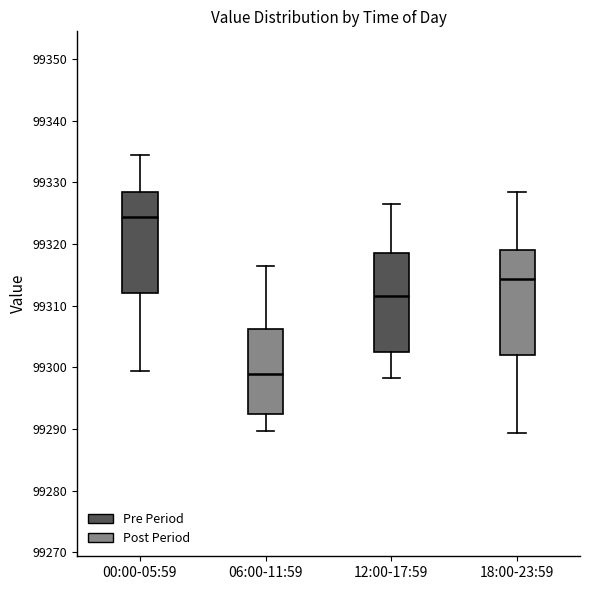

Reading left to right, read every box against the y-axis: the position of its median line, the range the box covers, and the ends of its whiskers. The values are not printed on the chart, so give them approximately, as read against the axis.

00:00-05:59: median 99324, box 99312 to 99329, whiskers 99299 to 99335
06:00-11:59: median 99299, box 99292 to 99306, whiskers 99290 to 99317
12:00-17:59: median 99312, box 99302 to 99319, whiskers 99298 to 99327
18:00-23:59: median 99314, box 99302 to 99319, whiskers 99289 to 99329